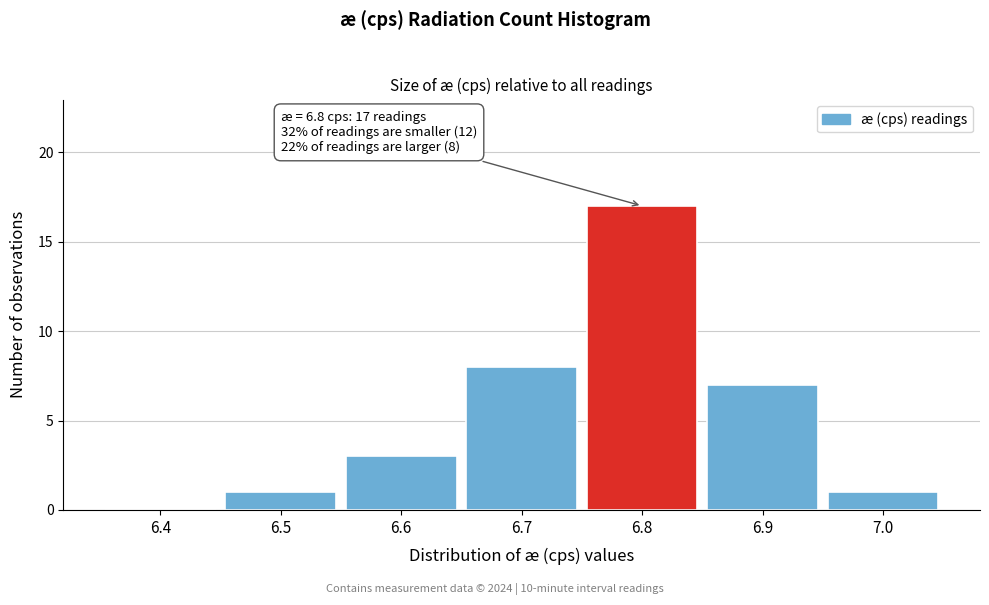

Reading right to left, what are all the values shown in this chart?

7.0=1	6.9=7	6.8=17	6.7=8	6.6=3	6.5=1	6.4=0